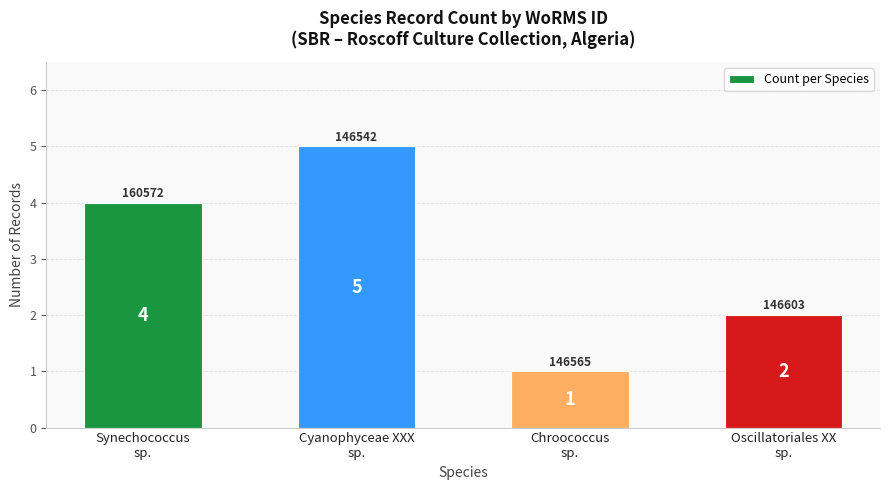

The value at Cyanophyceae XXX
sp. is 7. True or false?

False